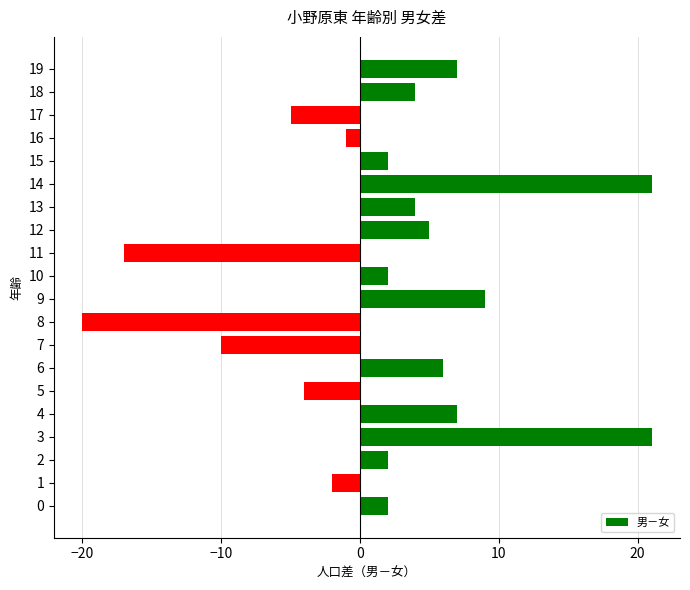

Is it true that the value at 10 is 2?

True